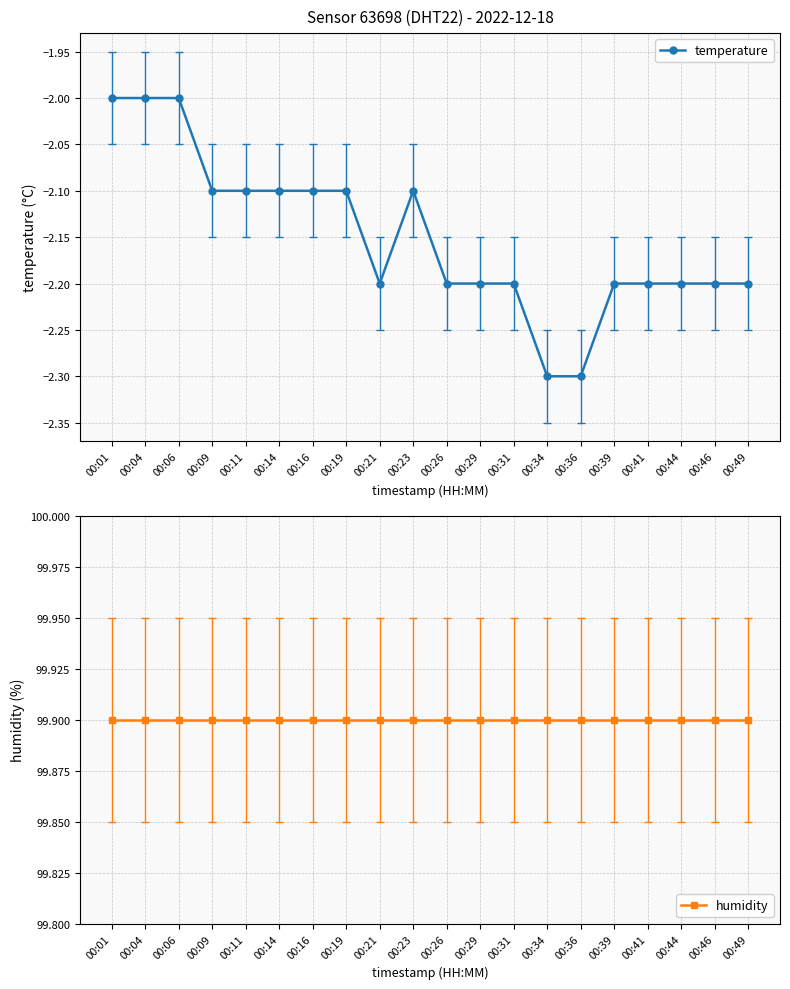

At which category does temperature reach its first local valley?

00:21